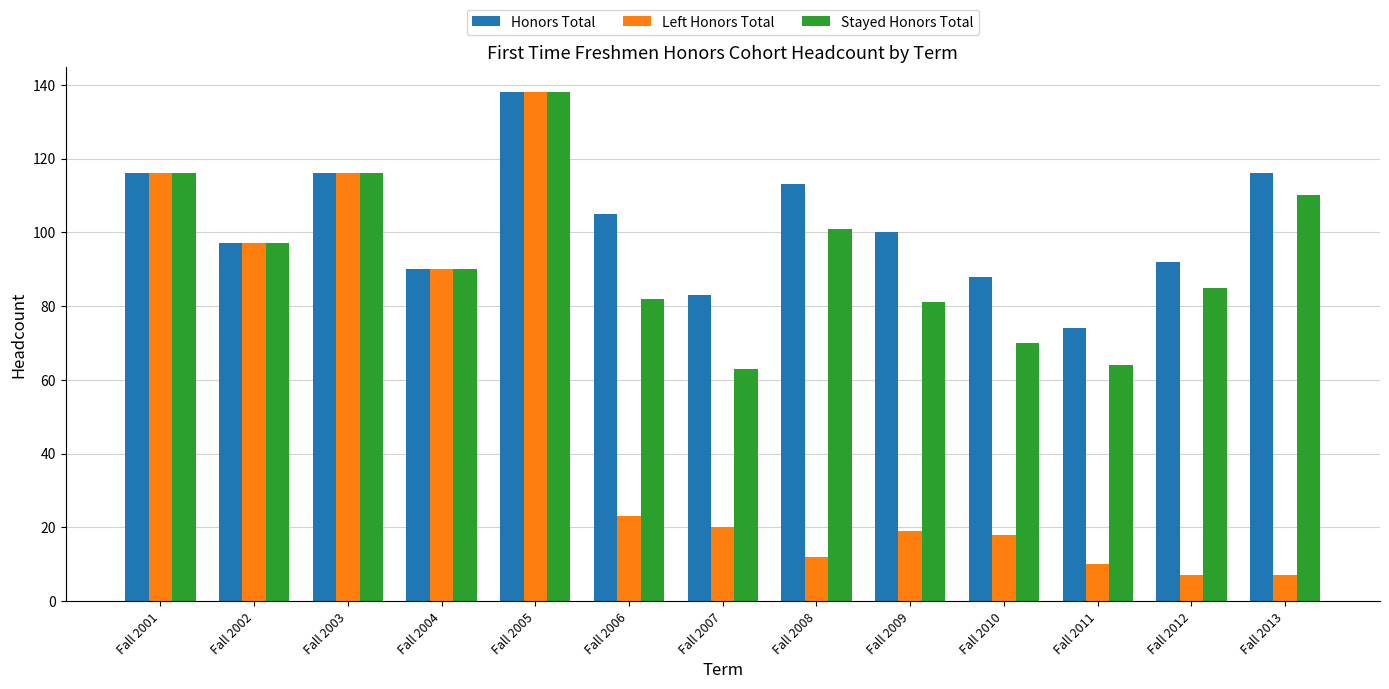

How many categories are shown in the chart?

13